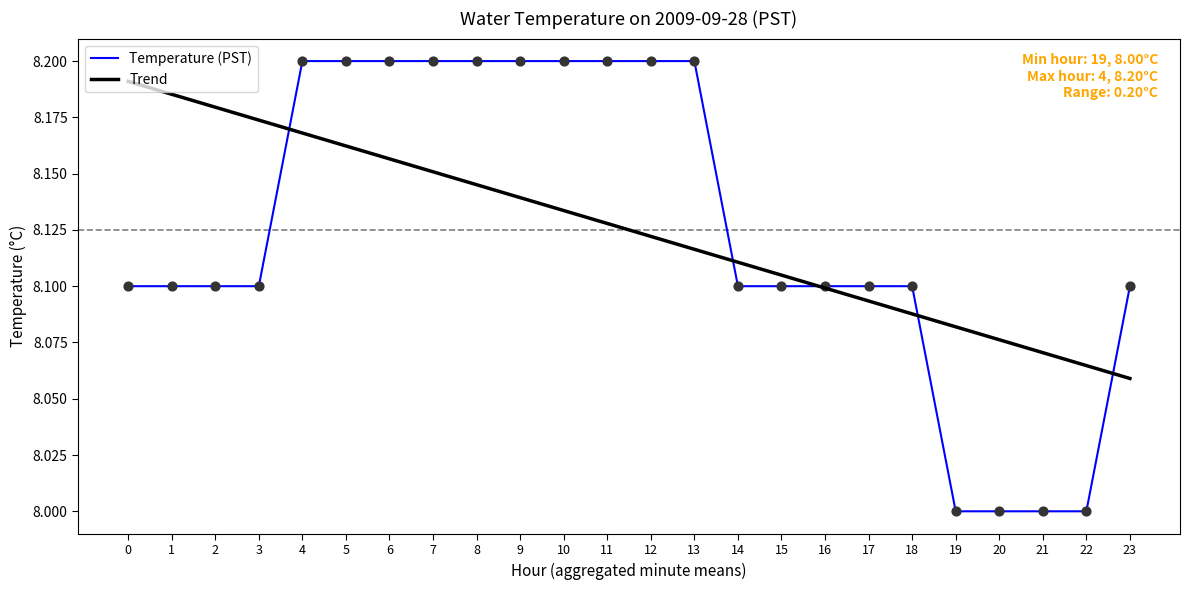

At which category is the sum across all series the highest?

4